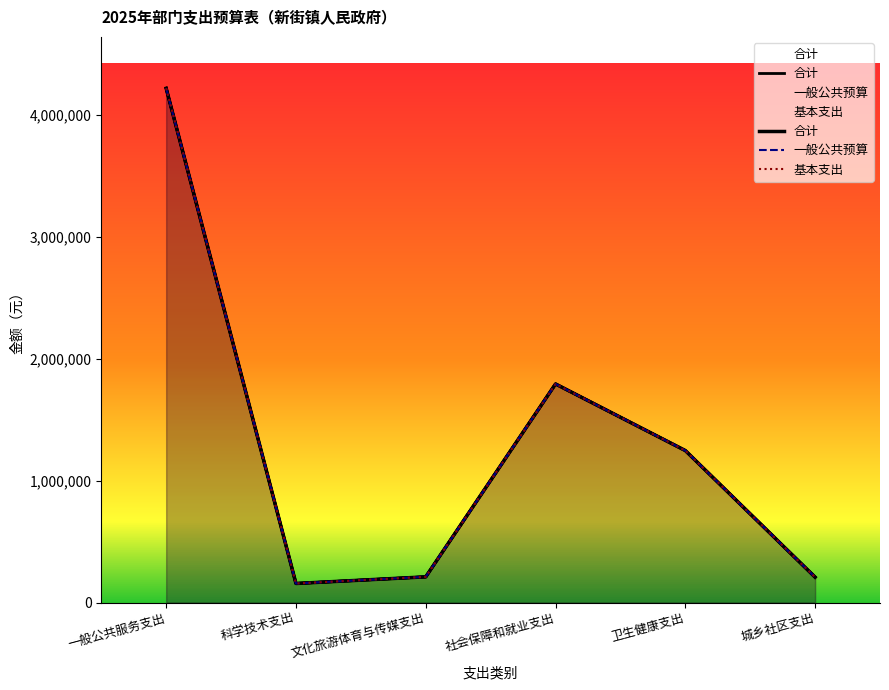

What are all the series names shown in the legend?

合计, 一般公共预算, 基本支出